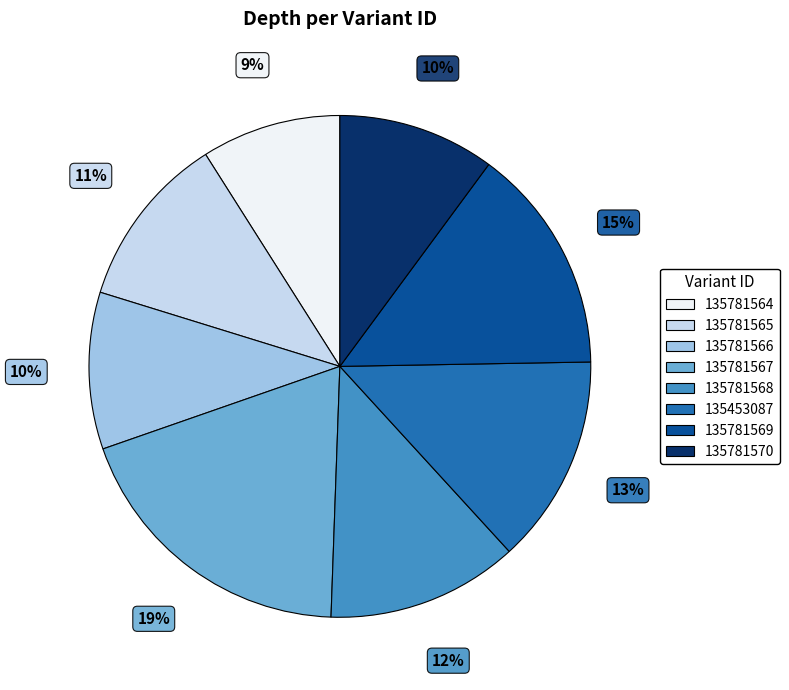

To the nearest percent, what is the difference between the largest and smallest slice percentages?

10%